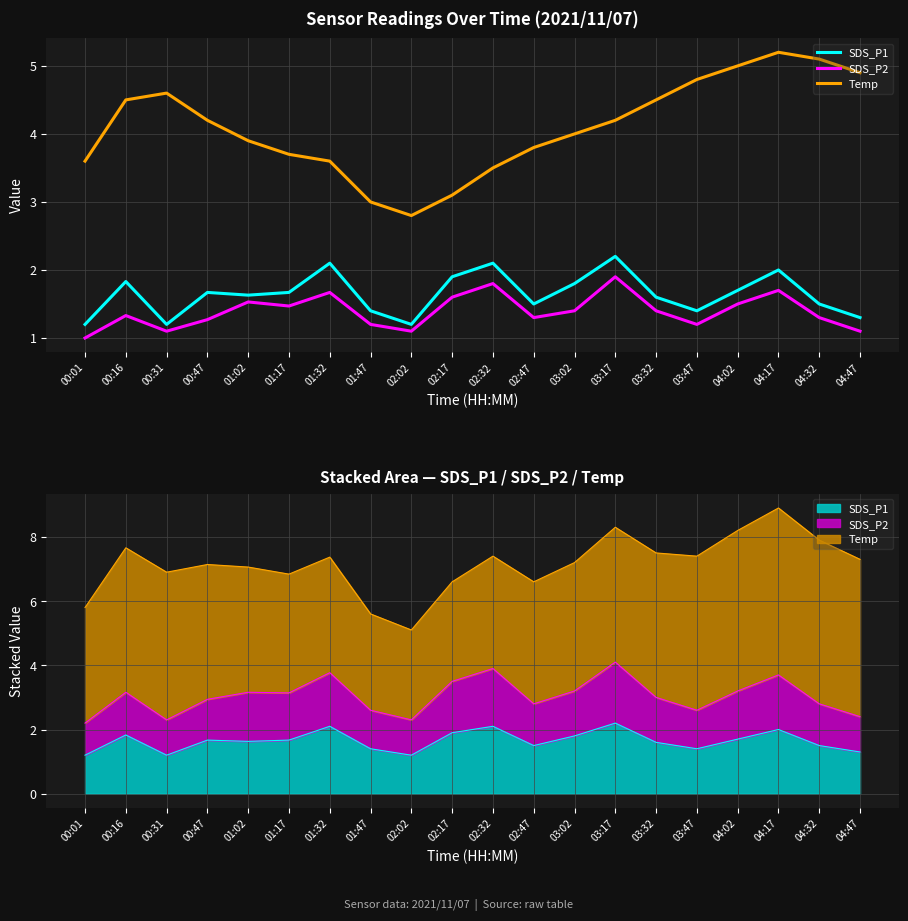

Reading left to right, what are all the values shown in this chart?

SDS_P1: 1.2	1.8	1.2	1.7	1.6	1.7	2.1	1.4	1.2	1.9	2.1	1.5	1.8	2.2	1.6	1.4	1.7	2.0	1.5	1.3
SDS_P2: 1.0	1.3	1.1	1.3	1.5	1.5	1.7	1.2	1.1	1.6	1.8	1.3	1.4	1.9	1.4	1.2	1.5	1.7	1.3	1.1
Temp: 3.6	4.5	4.6	4.2	3.9	3.7	3.6	3.0	2.8	3.1	3.5	3.8	4.0	4.2	4.5	4.8	5.0	5.2	5.1	4.9